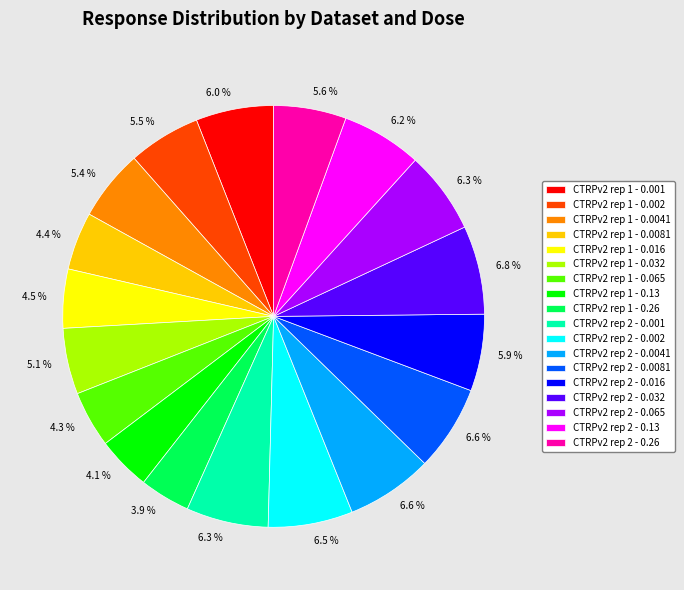

What percentage is NOT represented by CTRPv2 rep 2 - 0.065?

93.7%